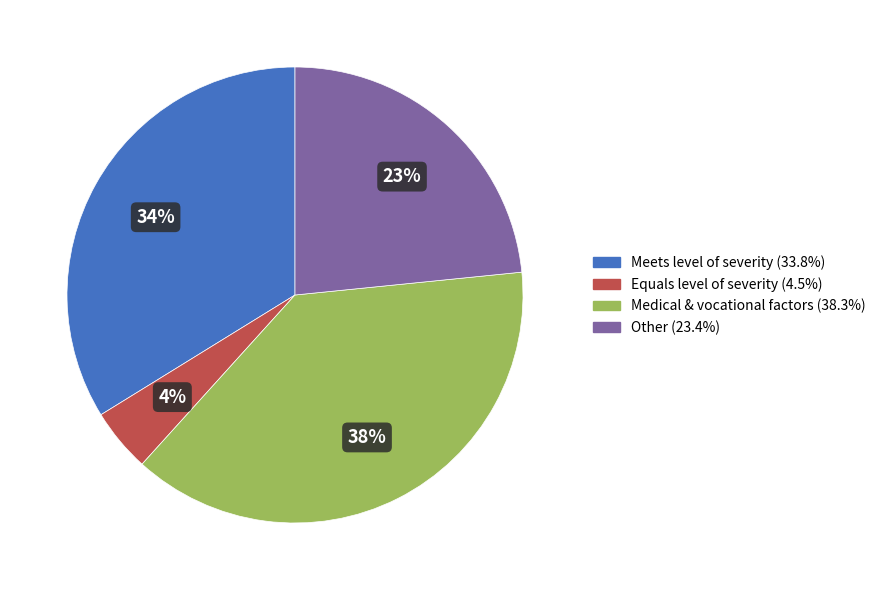

Is there any slice that represents more than half of the pie?

No